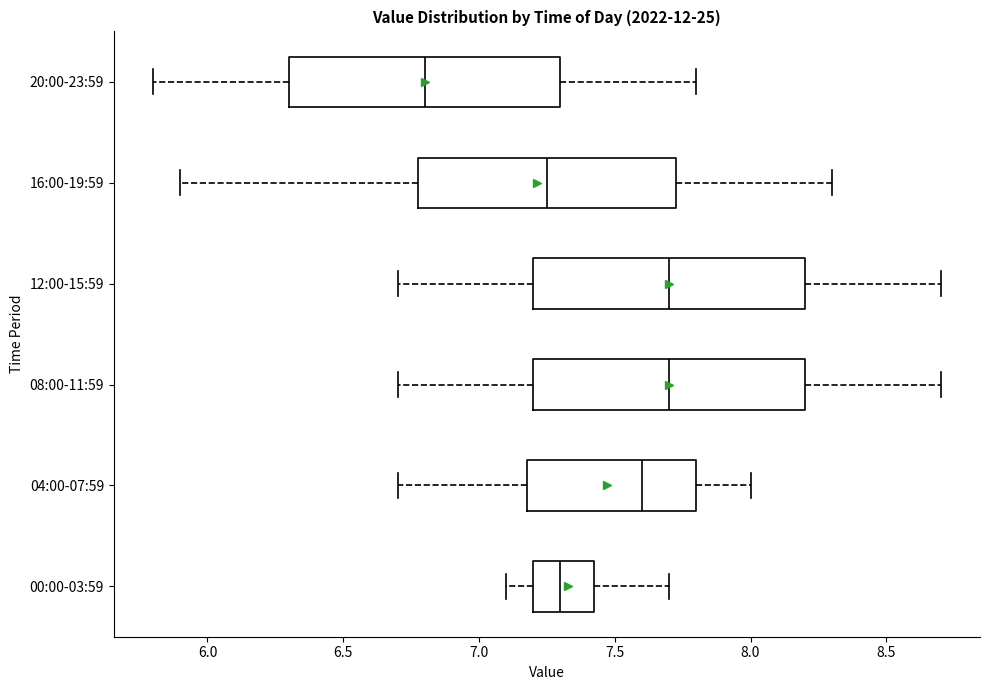

Which box has the furthest to the left median line?

20:00-23:59